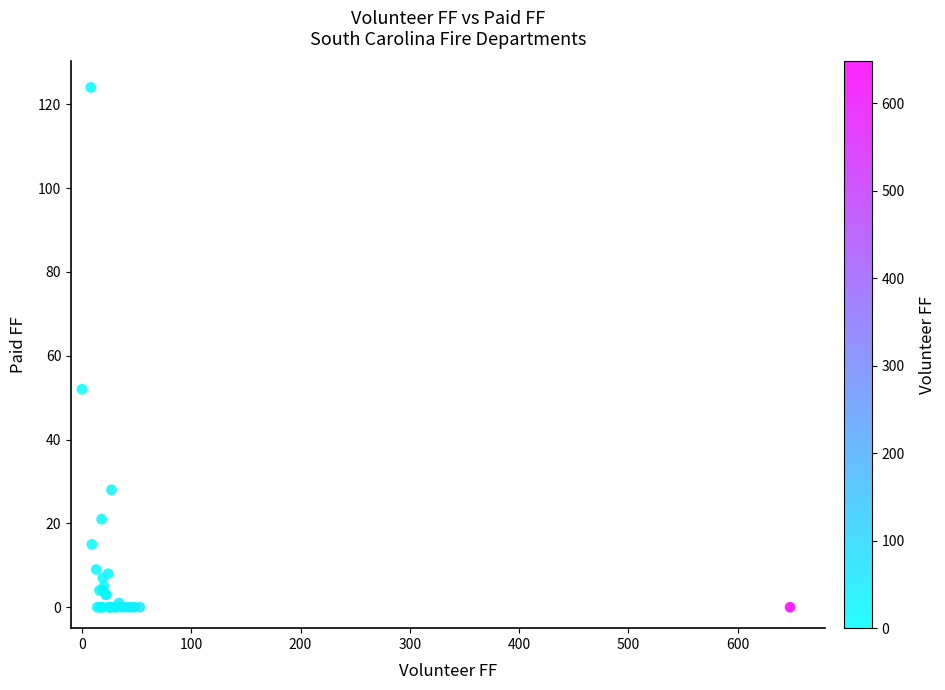

What Y value in the scatter plot is closest to 62?

52